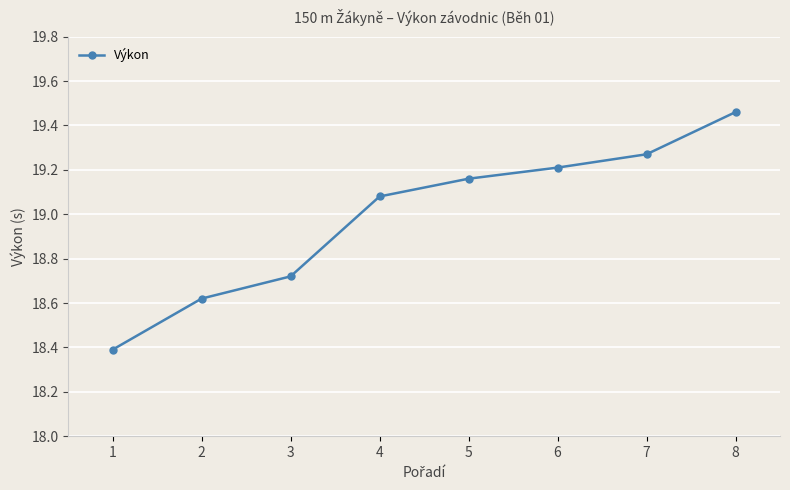

Which has a higher value, 5 or 6?

6